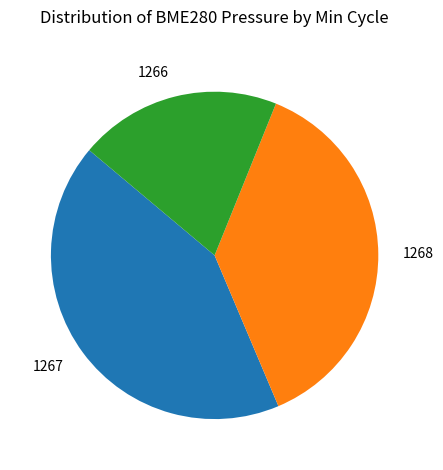

The 1267 slice represents 8% of the pie. True or false?

False